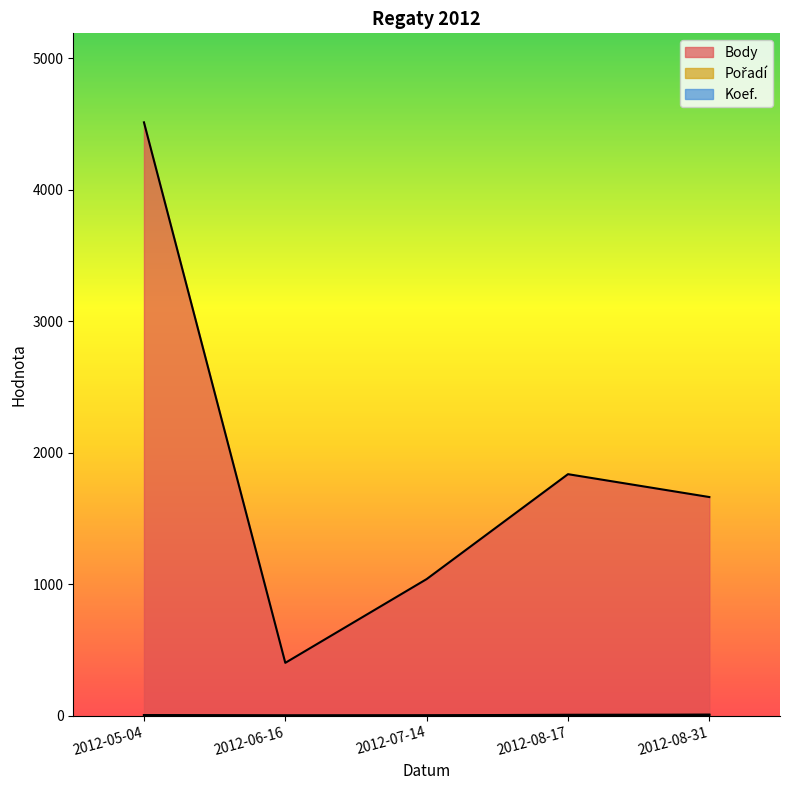

Which series has the widest spread of values?

Body